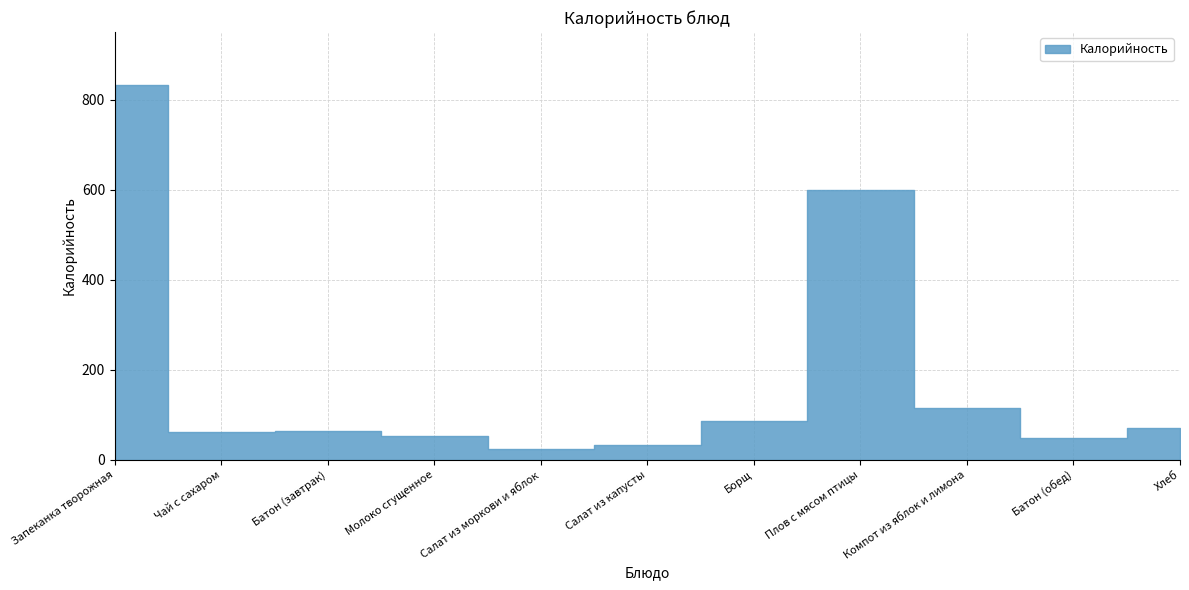

What is the value of the 8th point from the left?

599